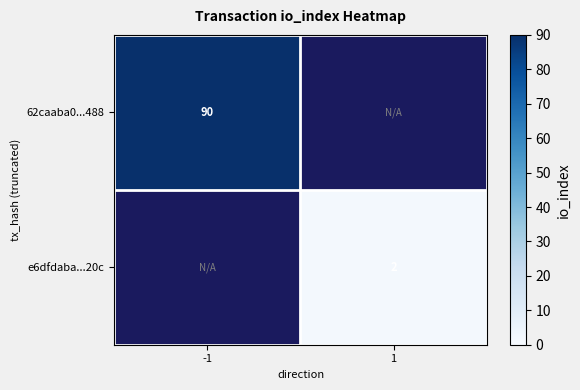

At which label does 62caaba0...488 reach its peak?

-1